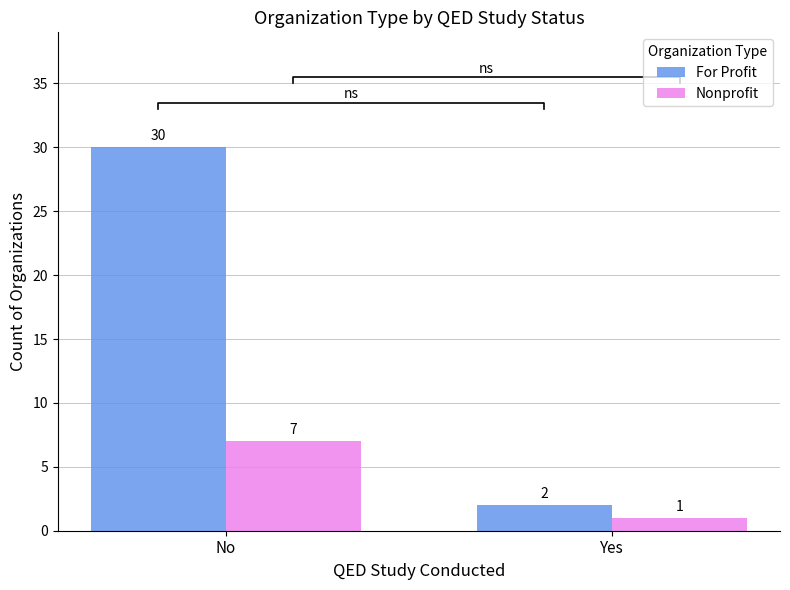

How many data points in For Profit are less than 30?

1